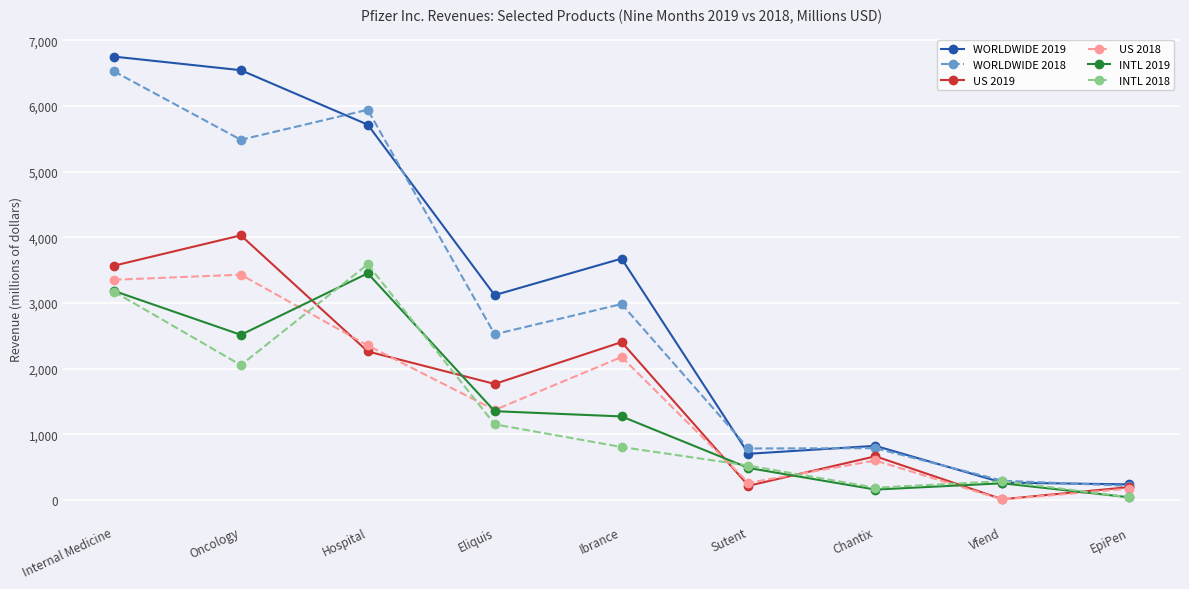

Where does the INTL 2018 series first go above 807?

Internal Medicine